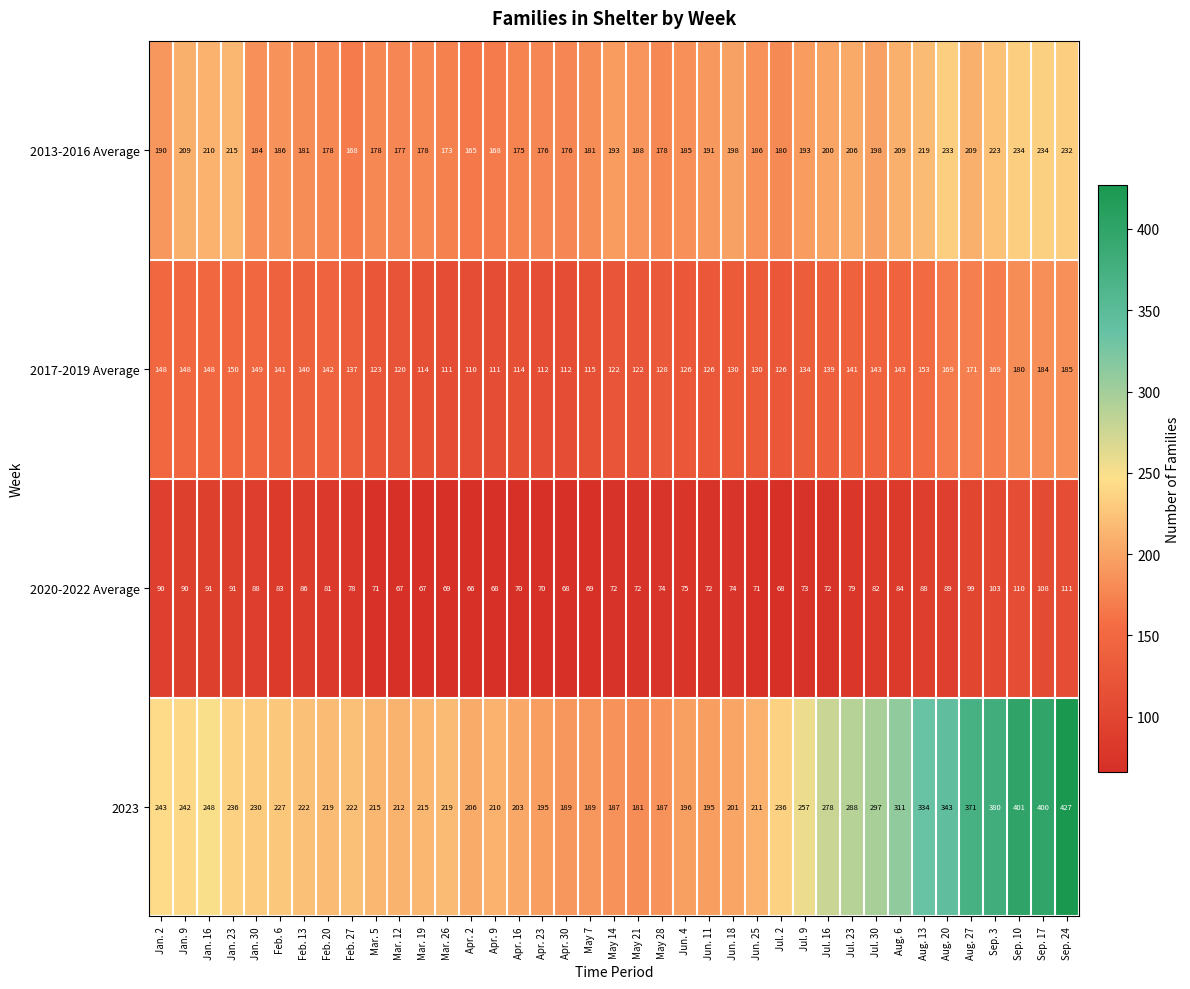

At which category does the chart reach its peak across all series?

Sep. 24